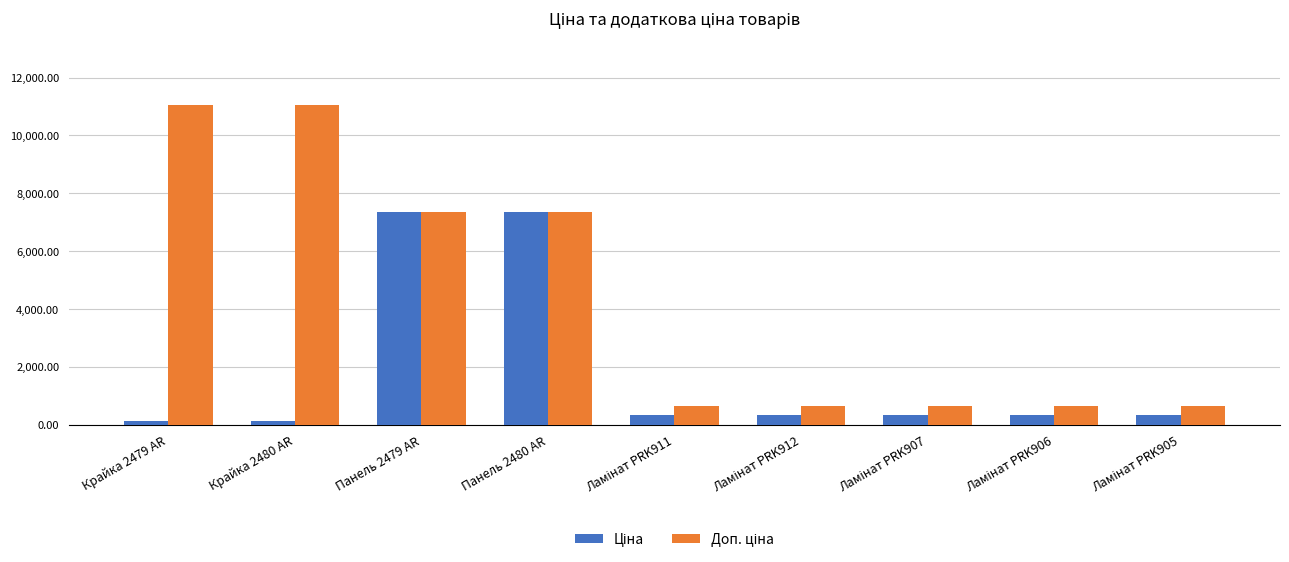

How many groups of bars are there?

9